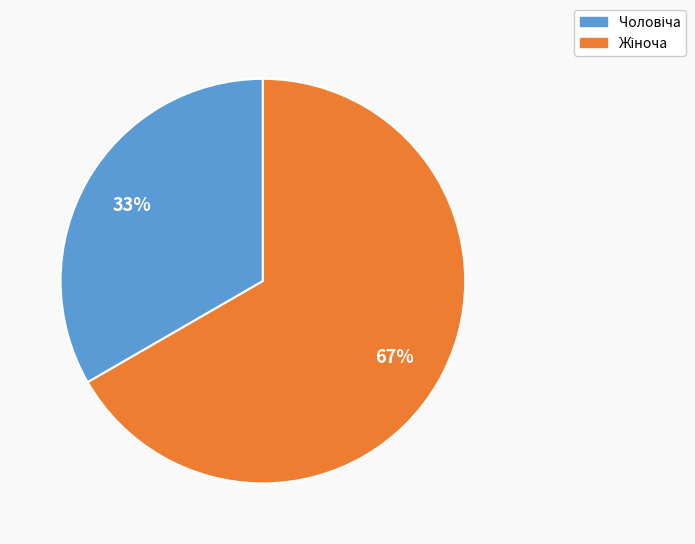

To the nearest percent, what is the average slice percentage?

50%